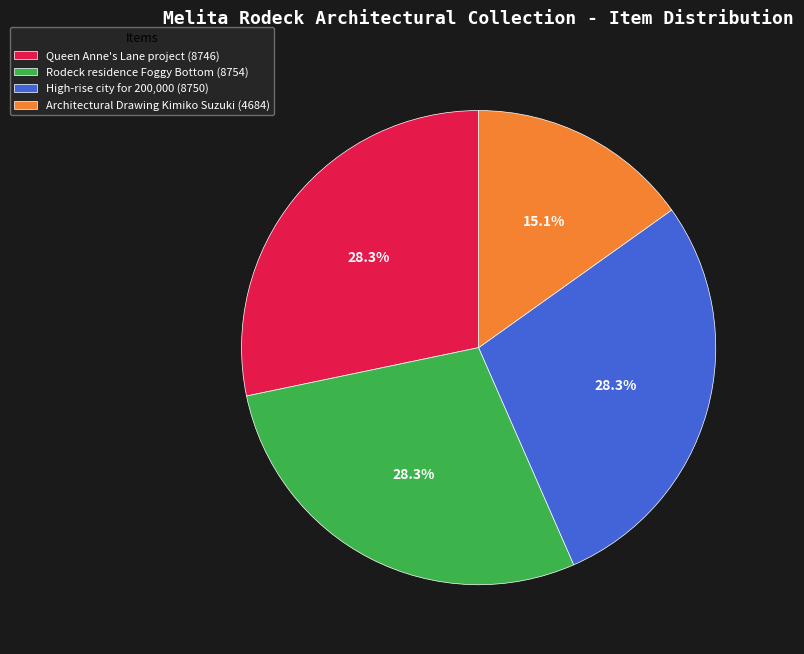

Combined, what portion of the pie is Queen Anne's Lane project (8746) and Architectural Drawing Kimiko Suzuki (4684)?

43.4%